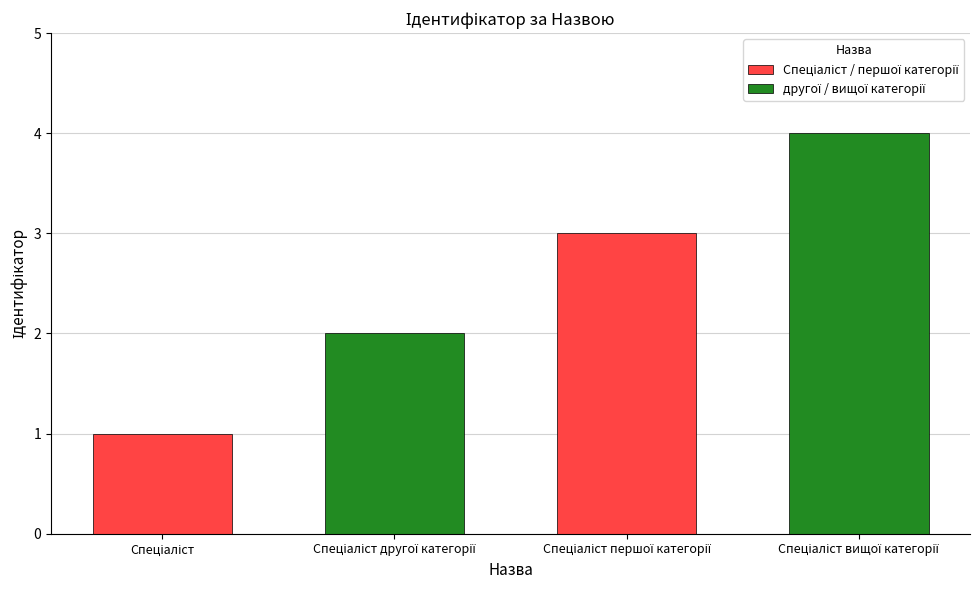

Reading right to left, what are all the values shown in this chart?

4	3	2	1